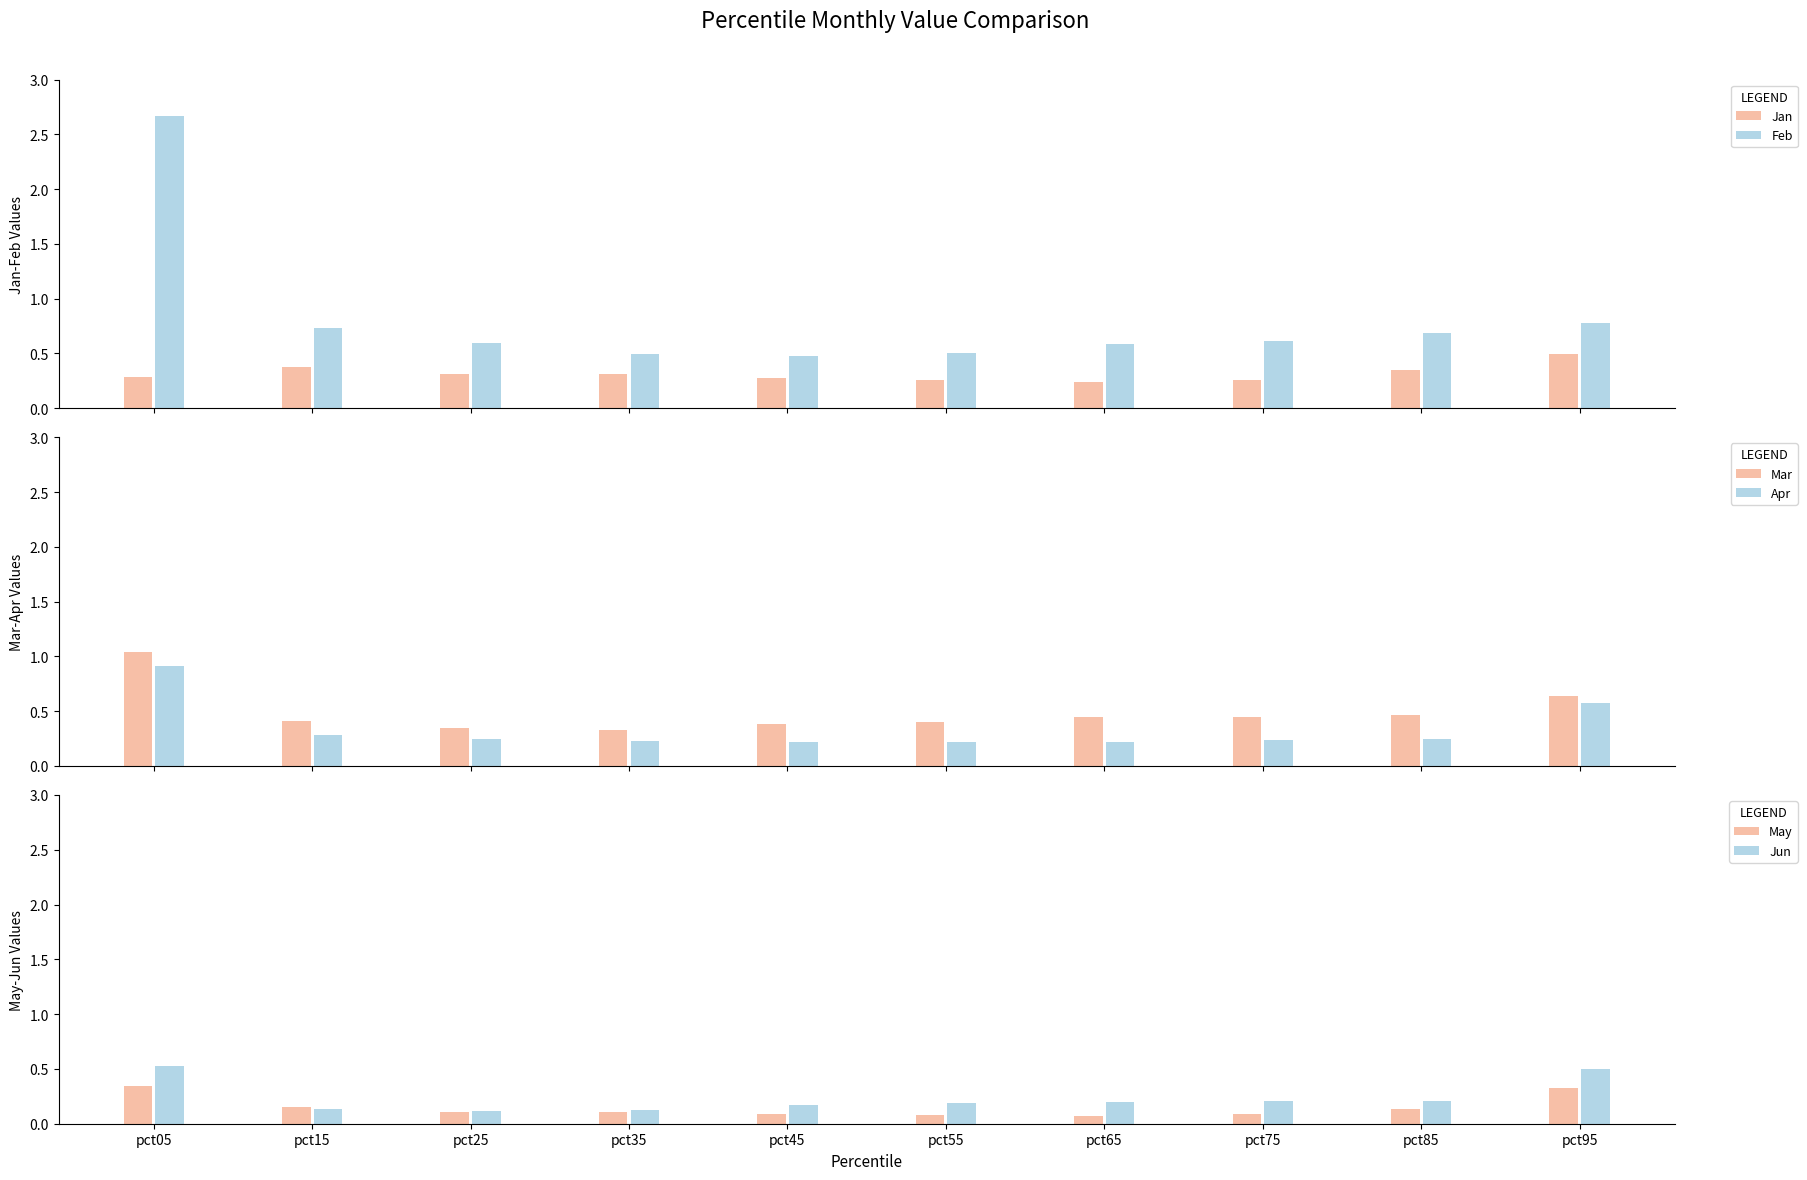

What is the difference between the second highest and minimum values in the Mar series?

0.3